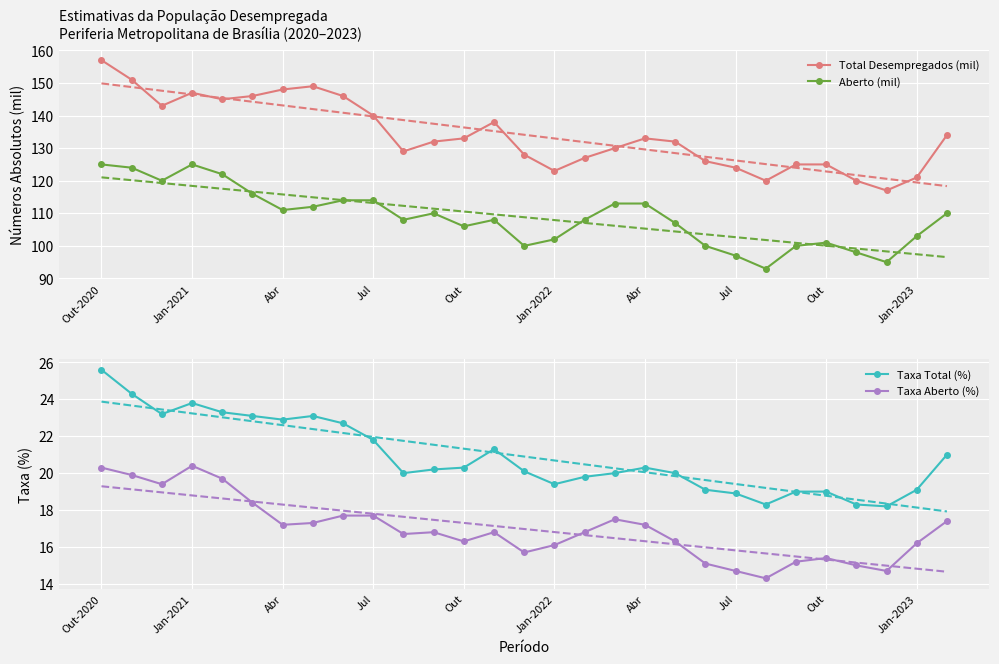

How many data points in Taxa Total (%) are above 20?

16